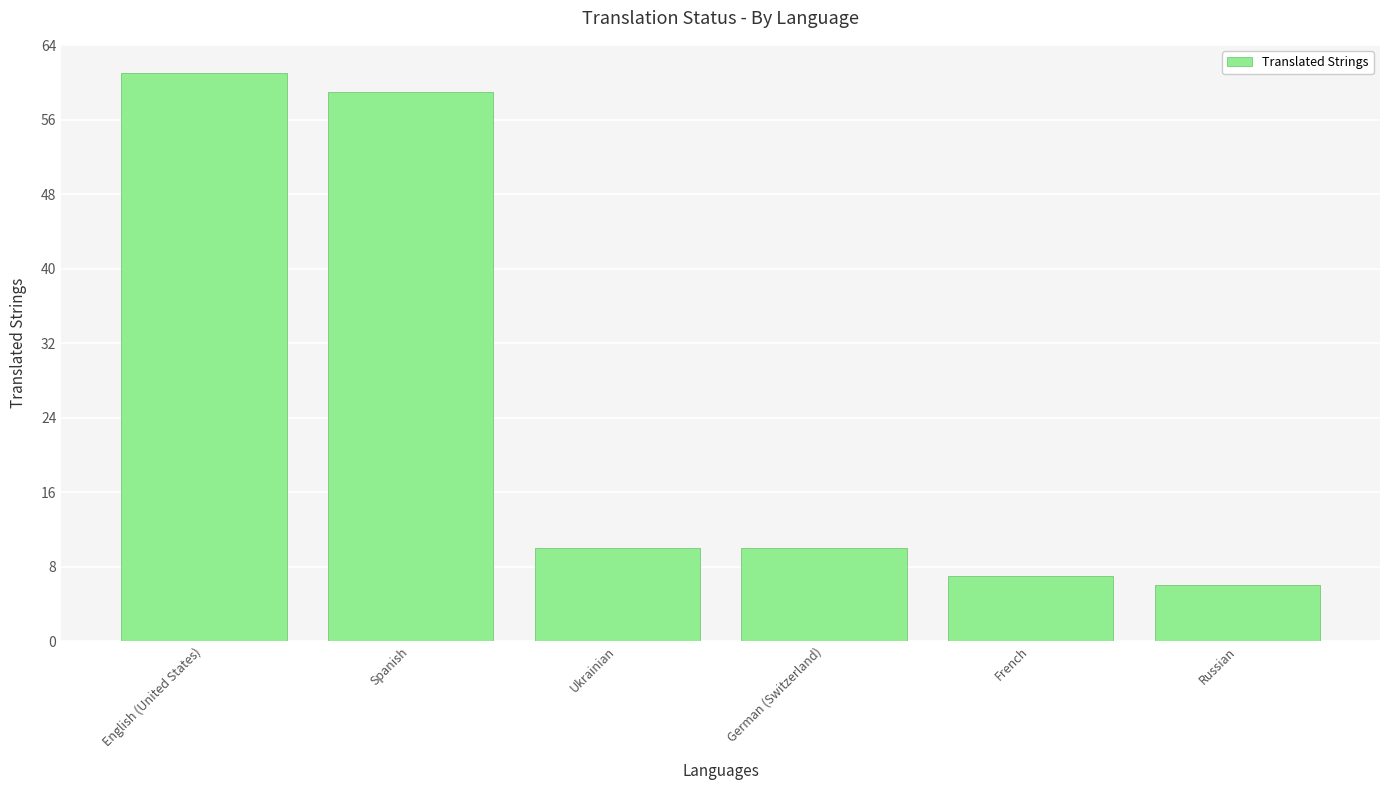

Between Ukrainian and Russian, which is larger?

Ukrainian